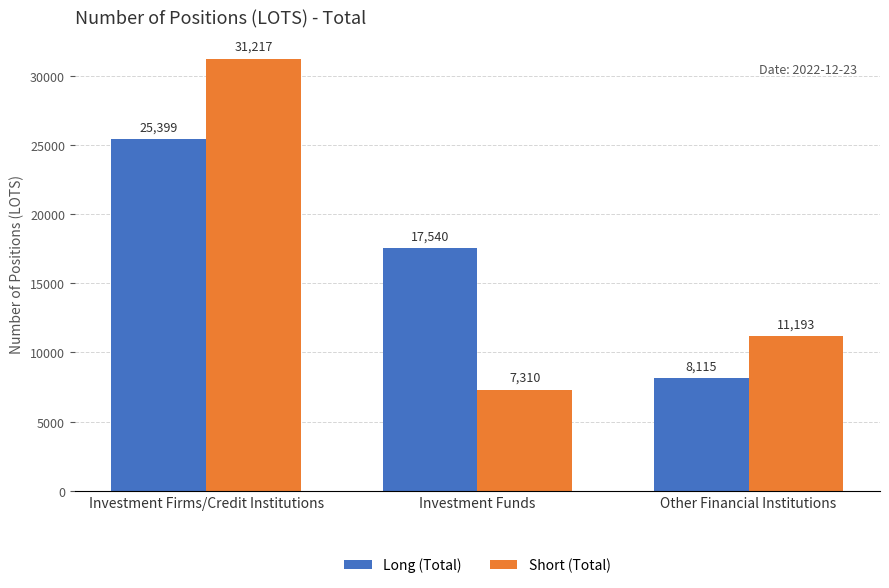

At which category is the sum across all series the highest?

Investment Firms/Credit Institutions